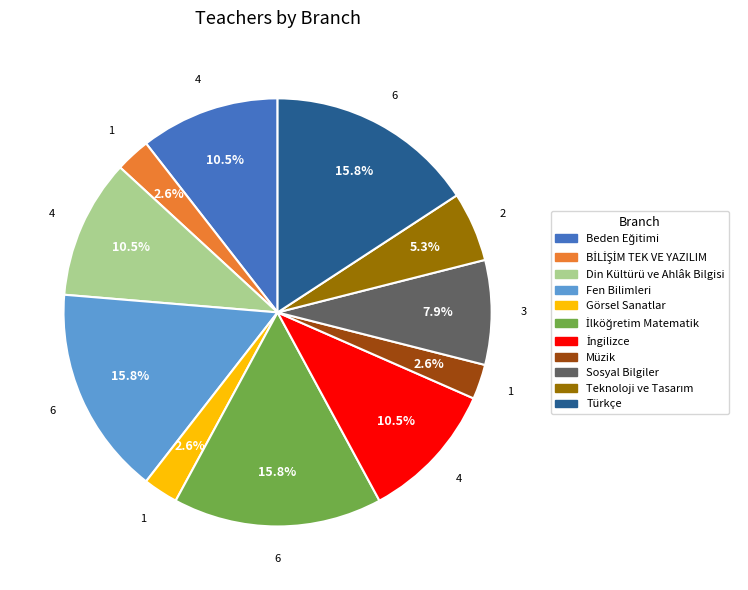

Is the sum of Sosyal Bilgiler and Türkçe greater than half?

No